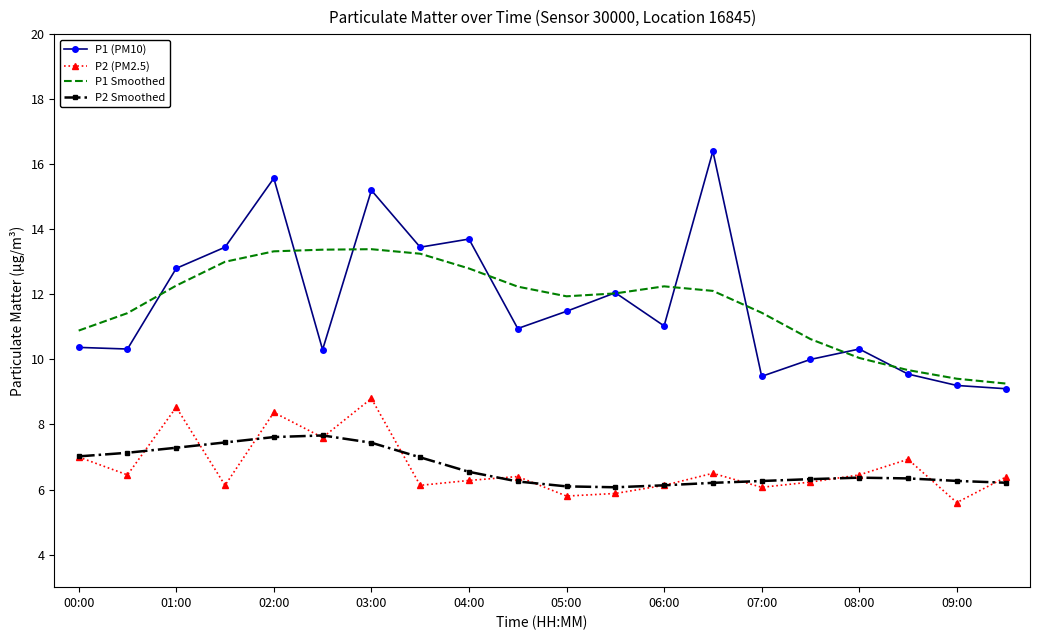

Which series has the largest range (max minus min)?

P1 (PM10)